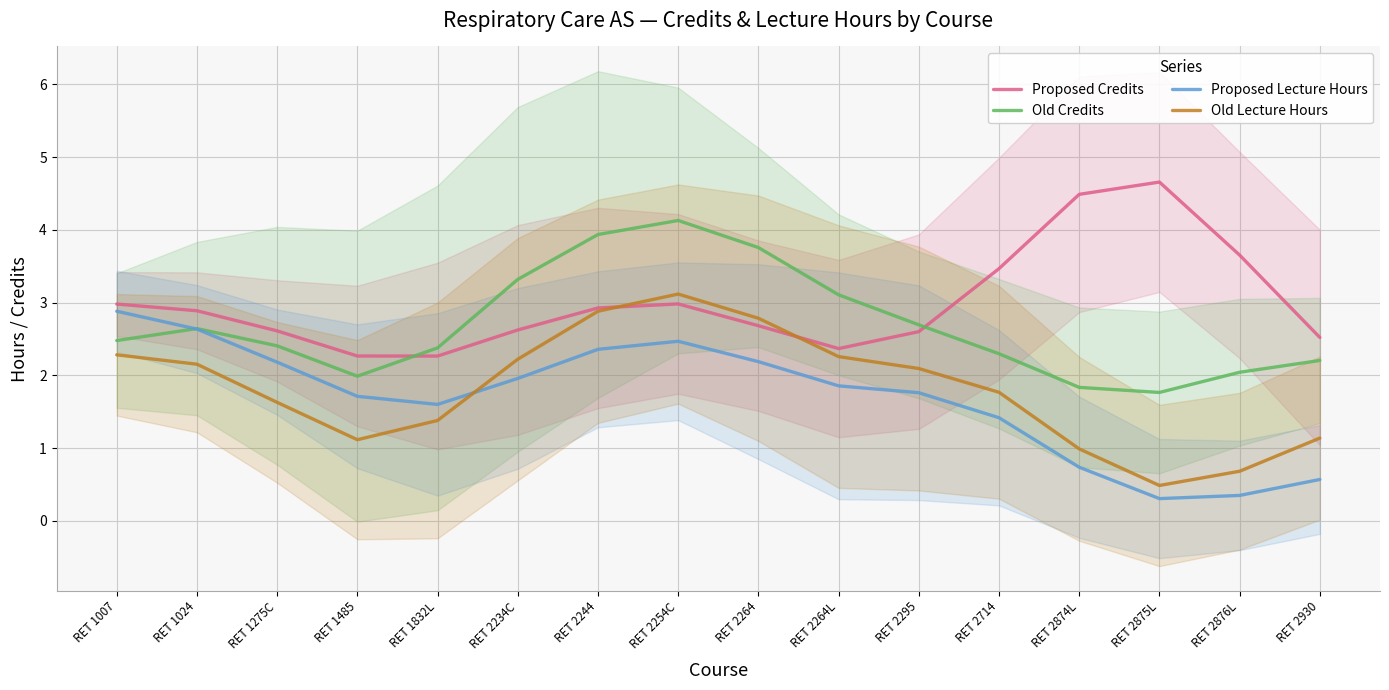

How many data points in Proposed Lecture Hours are less than 1?

4